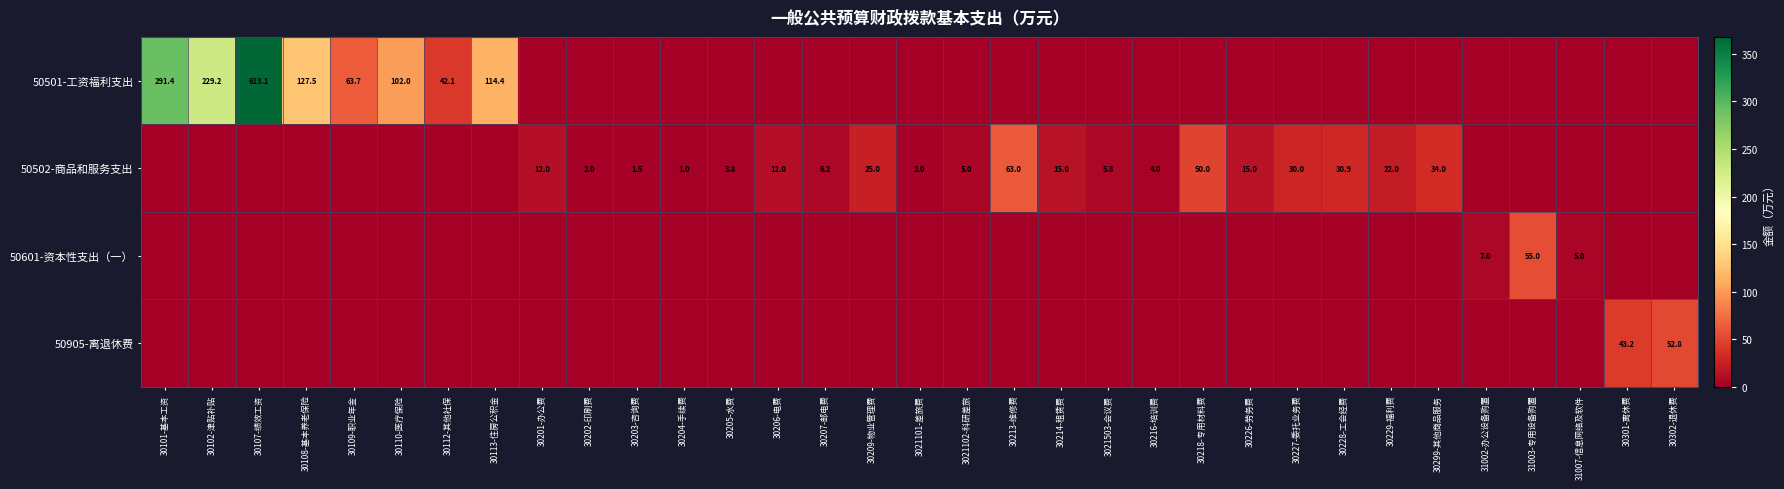

True or false: 50502-商品和服务支出 has a value of 1.7 at 3021102-科研差旅.

False